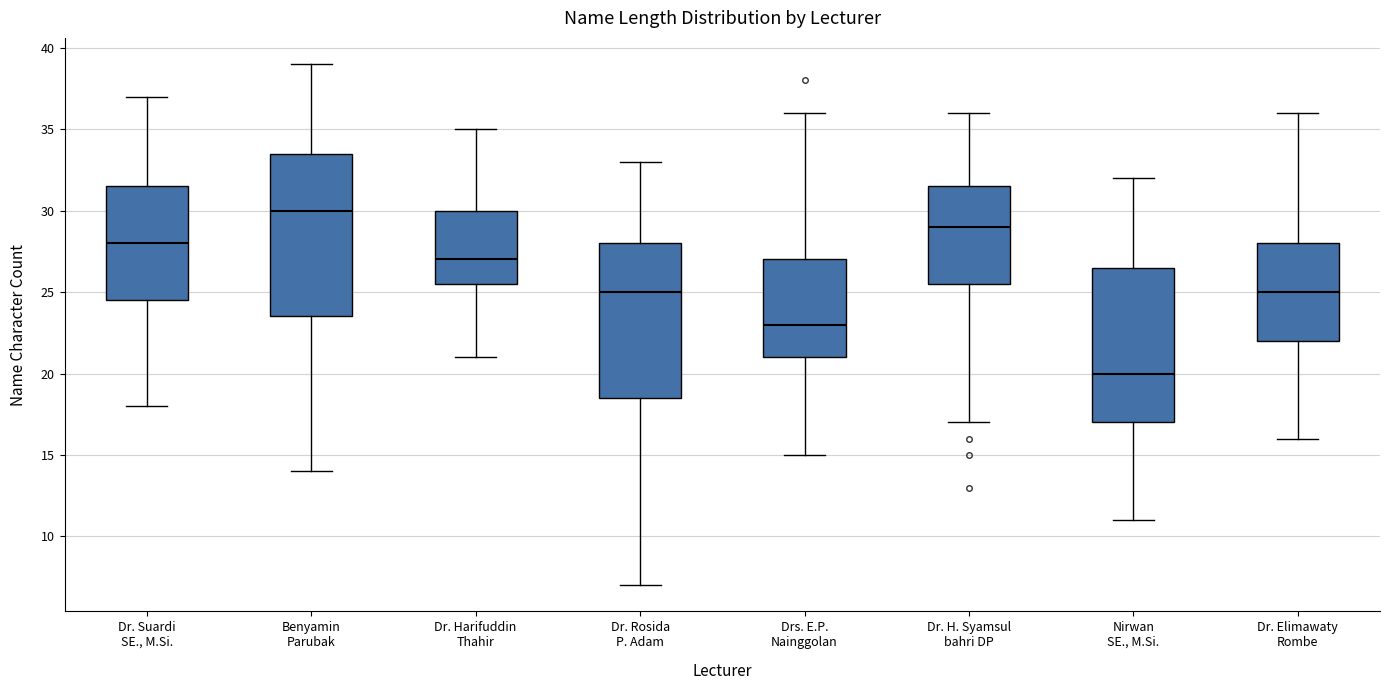

Reading left to right, read every box against the y-axis: the position of its median line, the range the box covers, and the ends of its whiskers. The values are not printed on the chart, so give them approximately, as read against the axis.

Dr. Suardi SE., M.Si.: median 28.0, box 24.5 to 31.5, whiskers 18.0 to 37.0
Benyamin Parubak: median 30.0, box 23.5 to 33.5, whiskers 14.0 to 39.0
Dr. Harifuddin Thahir: median 27.0, box 25.5 to 30.0, whiskers 21.0 to 35.0
Dr. Rosida P. Adam: median 25.0, box 18.5 to 28.0, whiskers 7.0 to 33.0
Drs. E.P. Nainggolan: median 23.0, box 21.0 to 27.0, whiskers 15.0 to 36.0
Dr. H. Syamsul bahri DP: median 29.0, box 25.5 to 31.5, whiskers 17.0 to 36.0
Nirwan SE., M.Si.: median 20.0, box 17.0 to 26.5, whiskers 11.0 to 32.0
Dr. Elimawaty Rombe: median 25.0, box 22.0 to 28.0, whiskers 16.0 to 36.0